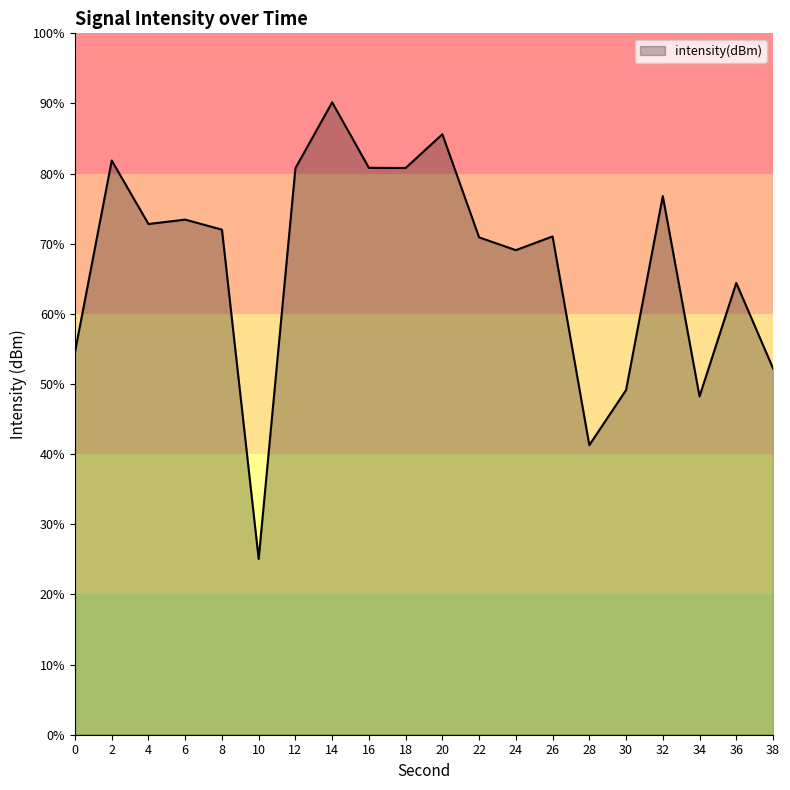

What is the minimum value shown in the chart?

25.1